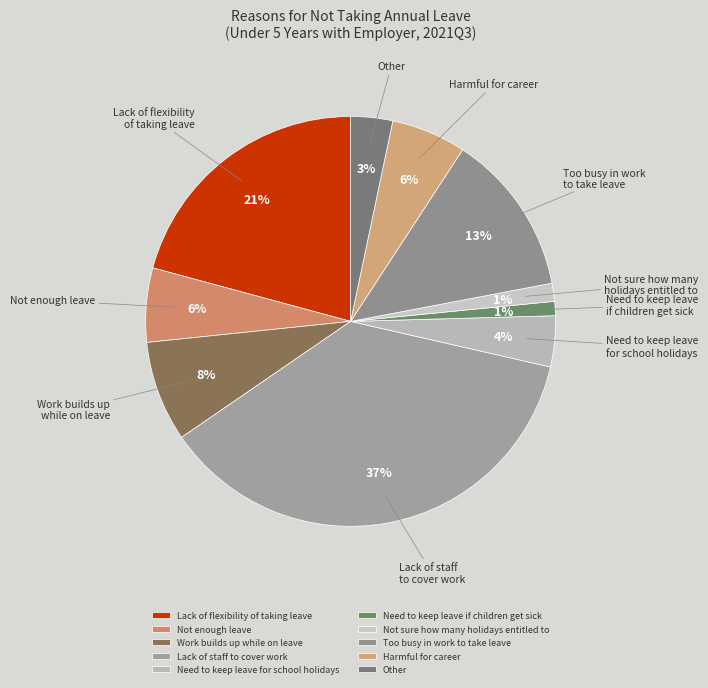

What percentage is the Harmful for career slice, to the nearest percent?

6%